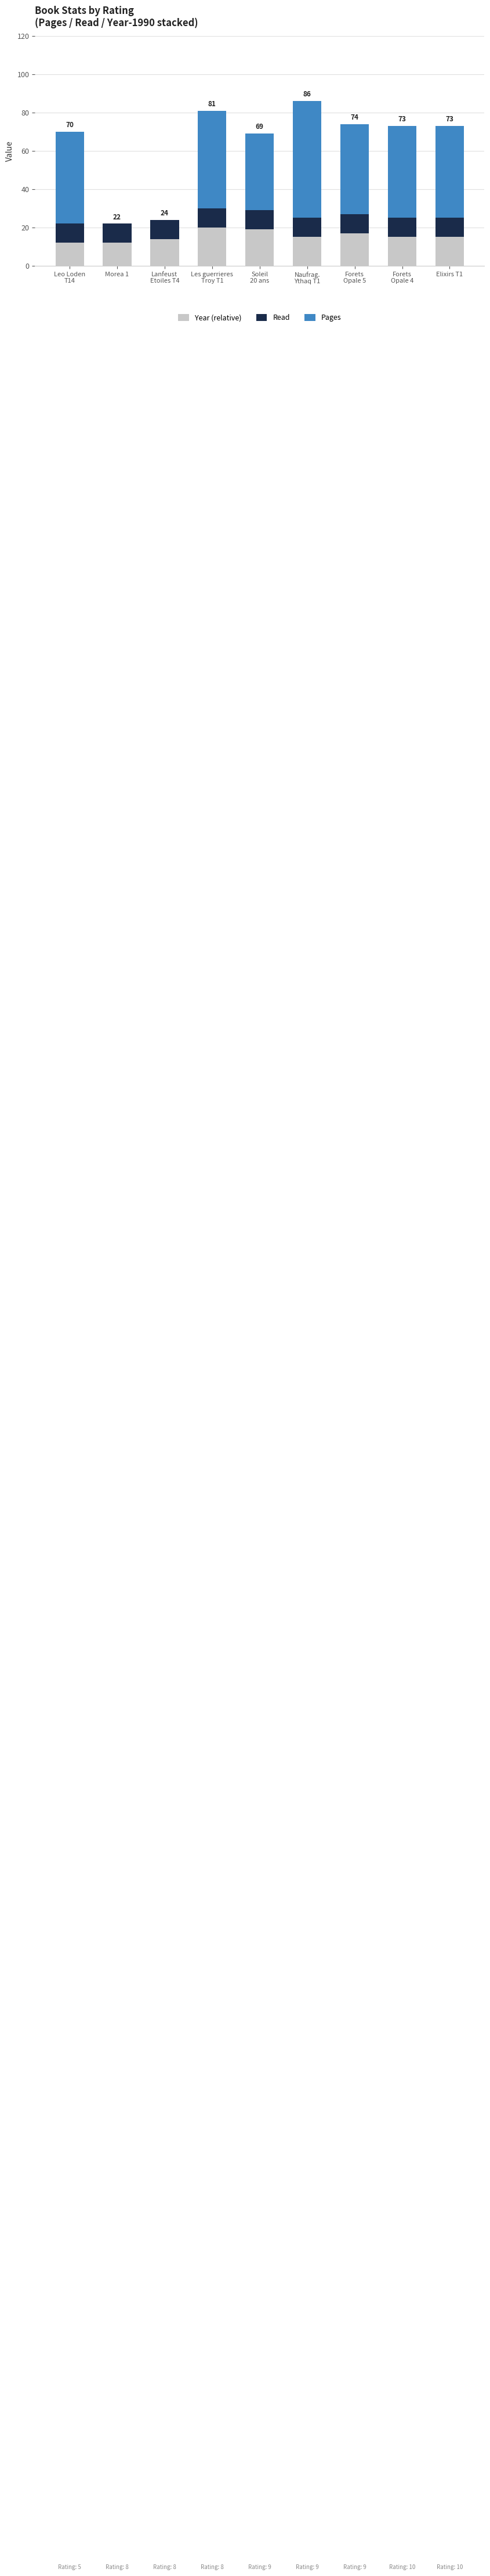

What is the highest value of the Year (relative) series?

20